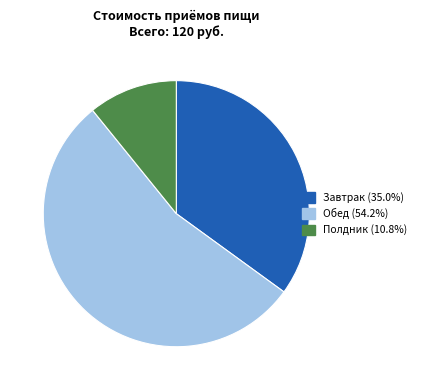

Rank the categories by value from highest to lowest.

Обед, Завтрак, Полдник